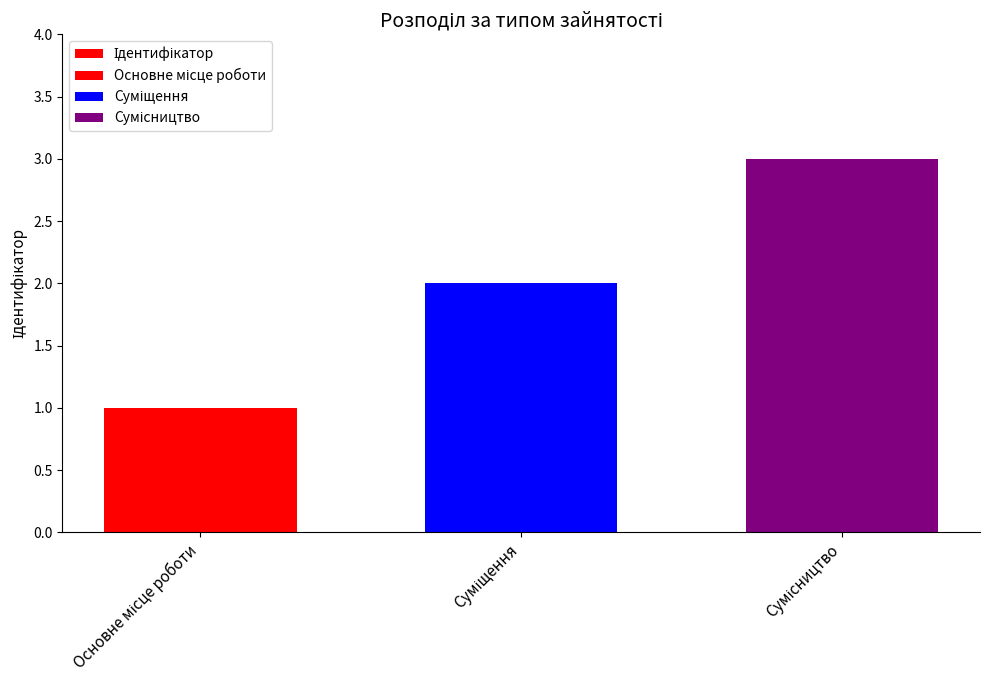

Reading left to right, what are all the values shown in this chart?

Основне місце роботи=1	Суміщення=2	Сумісництво=3